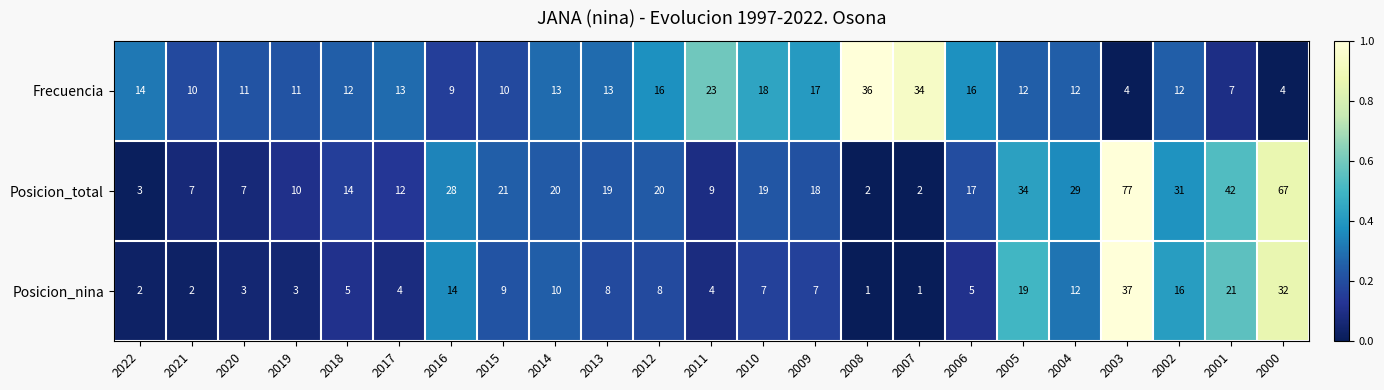

What is the difference between the maximum and minimum values in the Posicion_total series?

75